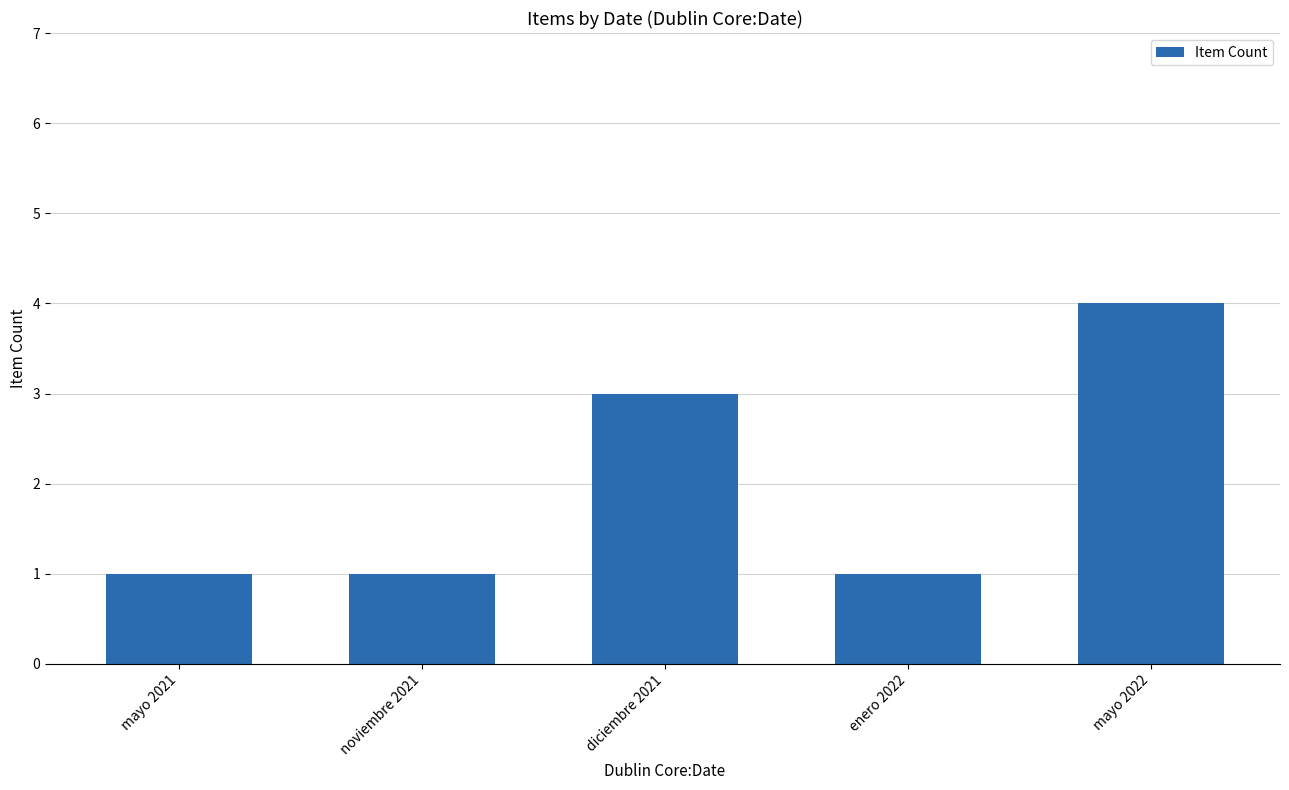

What is the value of the 5th bar from the left?

4